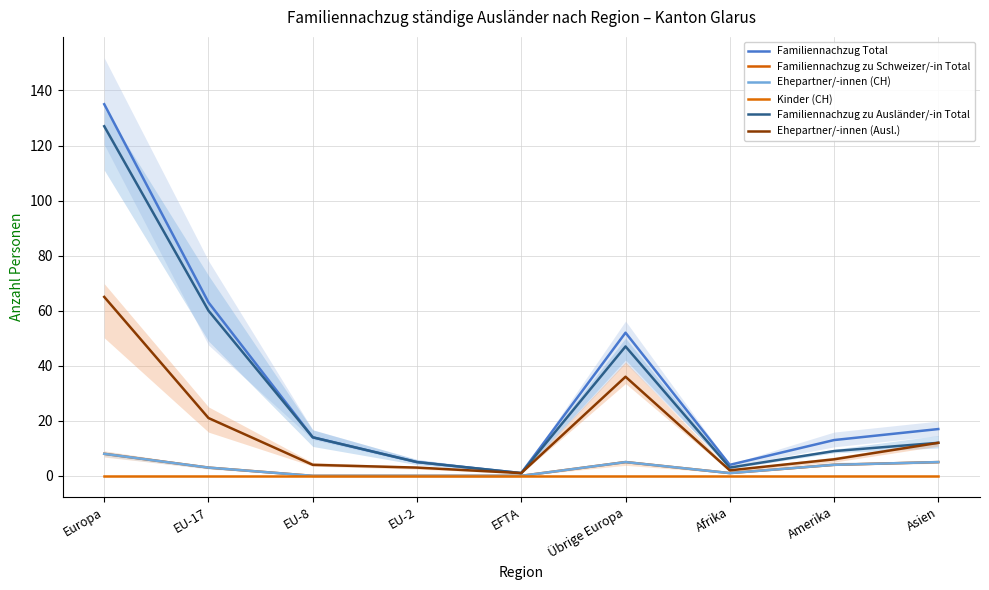

At which category is the sum across all series the highest?

Europa